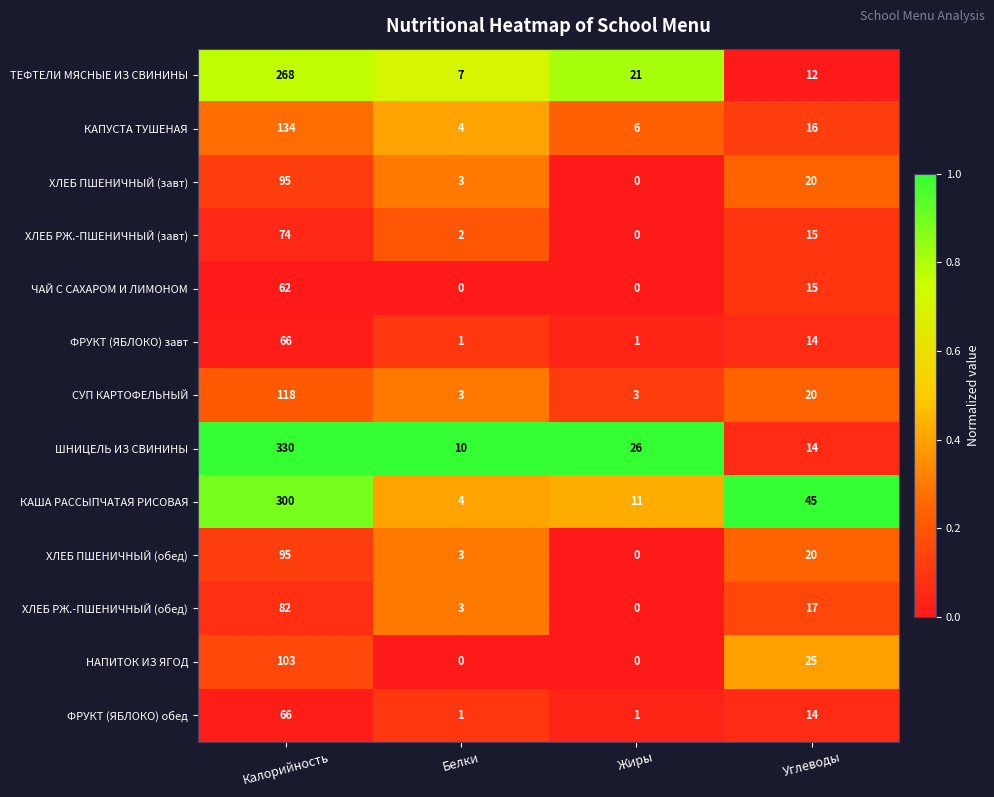

Is the value of ХЛЕБ РЖ.-ПШЕНИЧНЫЙ (обед) at Жиры greater than the value of ХЛЕБ ПШЕНИЧНЫЙ (завт) at Углеводы?

No